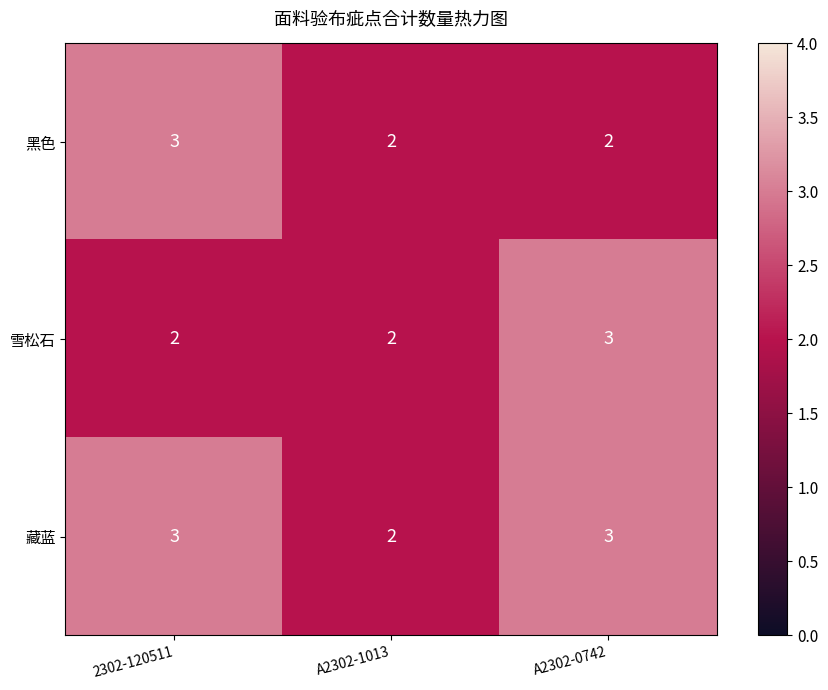

Count the 黑色 values in the range 2 to 3.

3